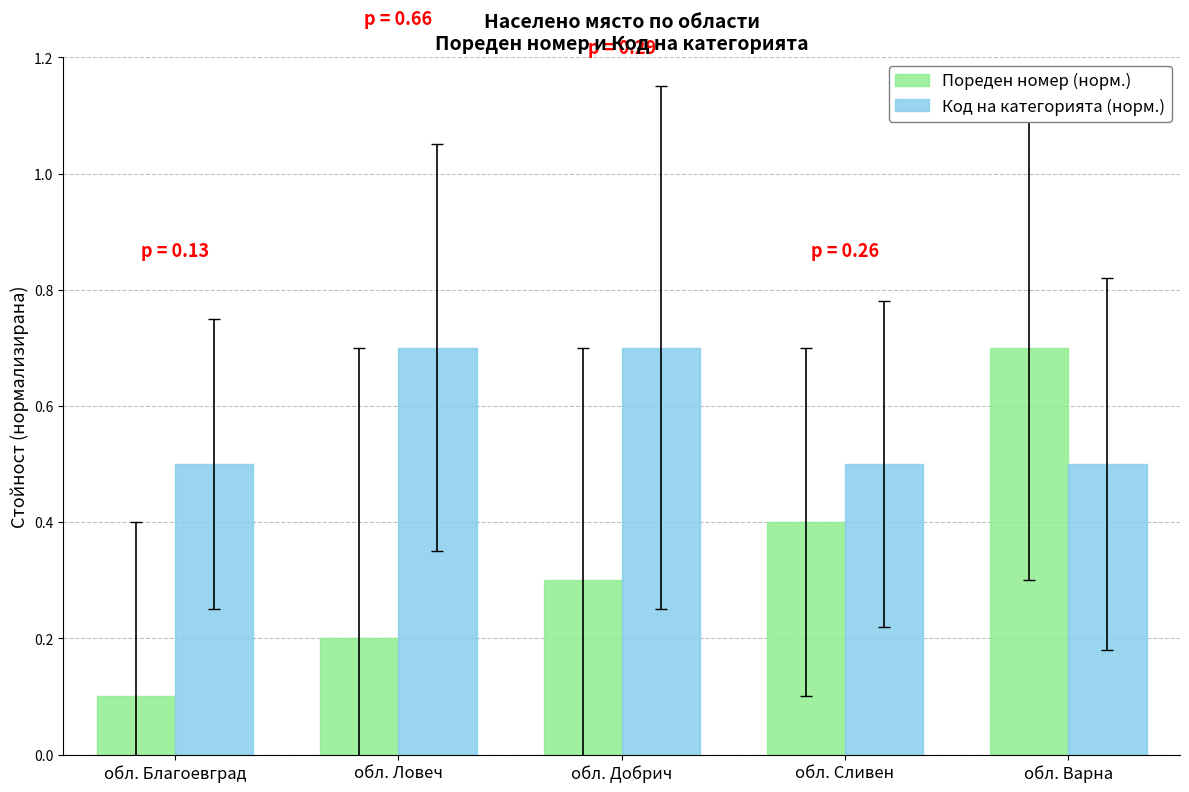

At обл. Ловеч, list the series in order from smallest to largest.

Пореден номер (норм.), Код на категорията (норм.)